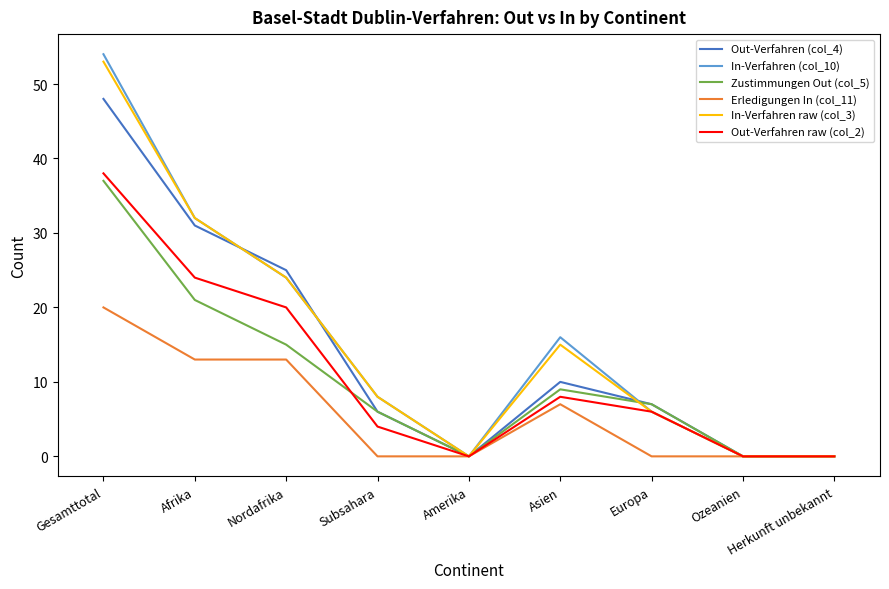

What is the highest value of the Erledigungen In (col_11) series?

20